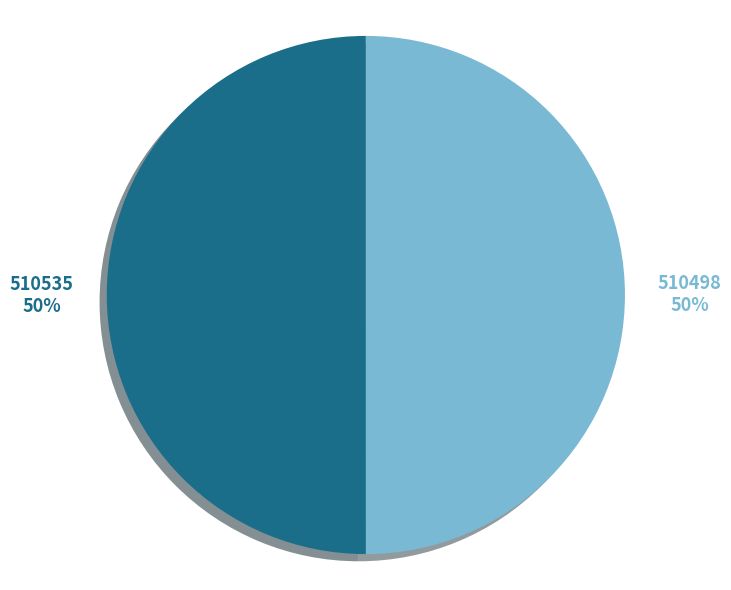

What is the ratio of the value at 510535 to the value at 510498?

1.0